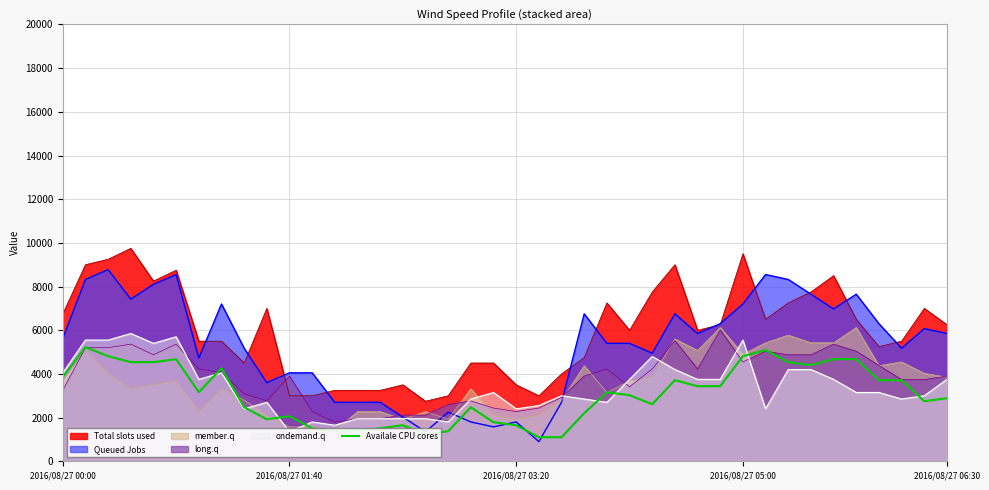

Does the chart display data point markers on the line(s)?

No